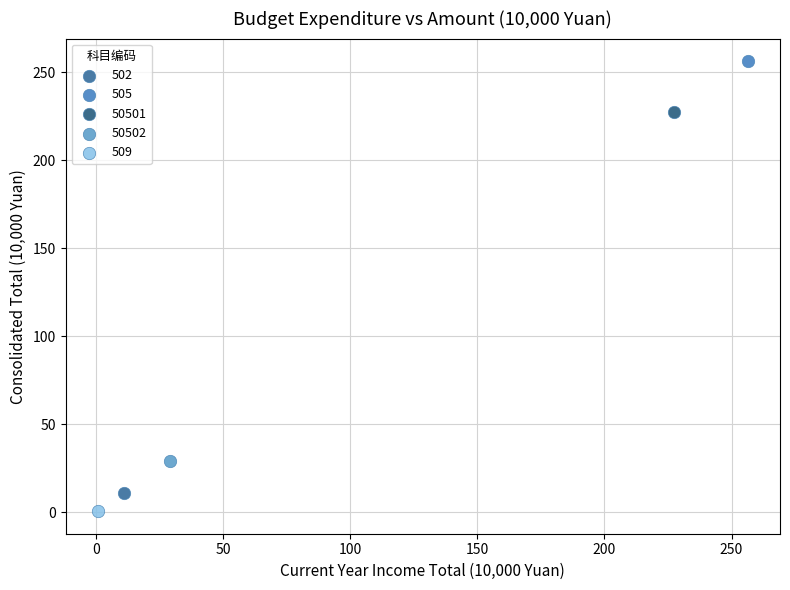

Which series reaches the maximum Y coordinate?

505